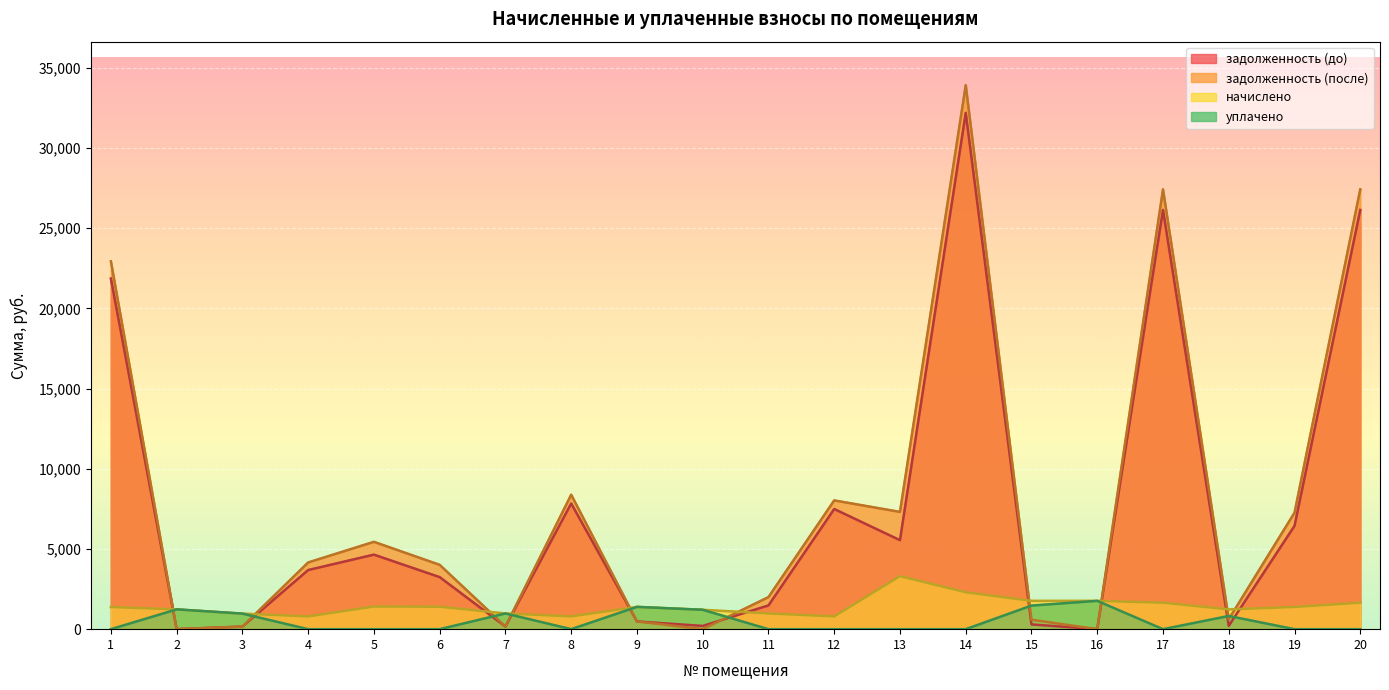

What are all the series names shown in the legend?

задолженность (до), задолженность (после), начислено, уплачено